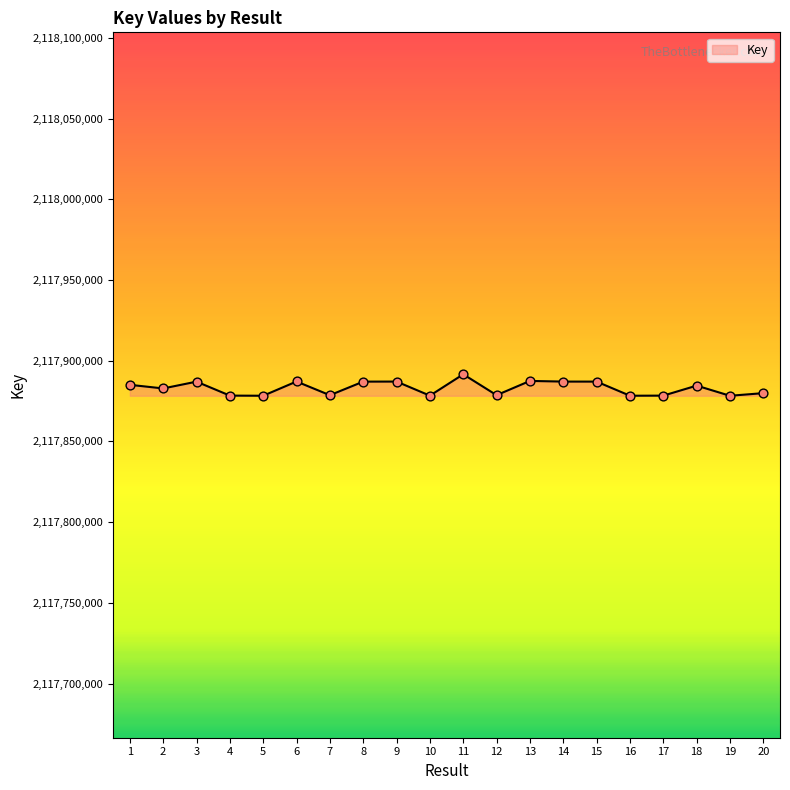

What is the change in value from 7 to 14?

+8429